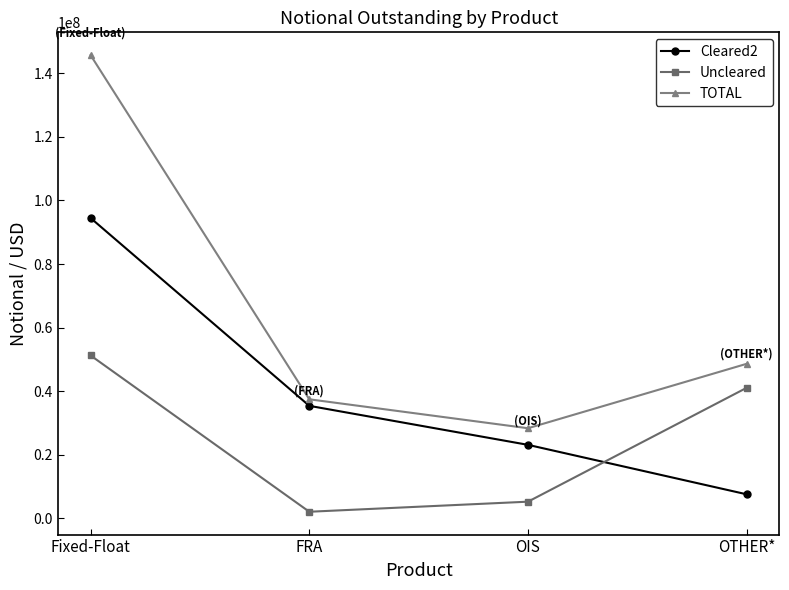

How many data points does each series have?

4